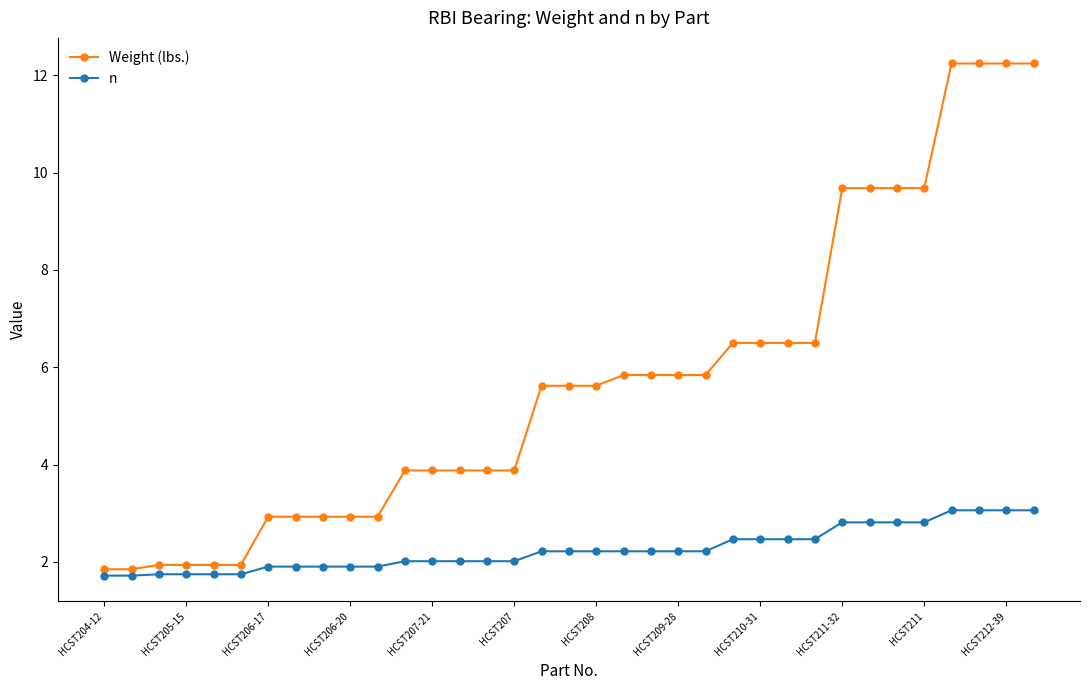

What is the smallest value displayed?

1.7